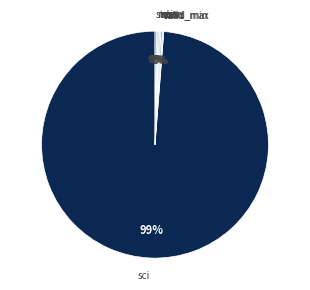

Is it true that sci is 89% of the pie?

False